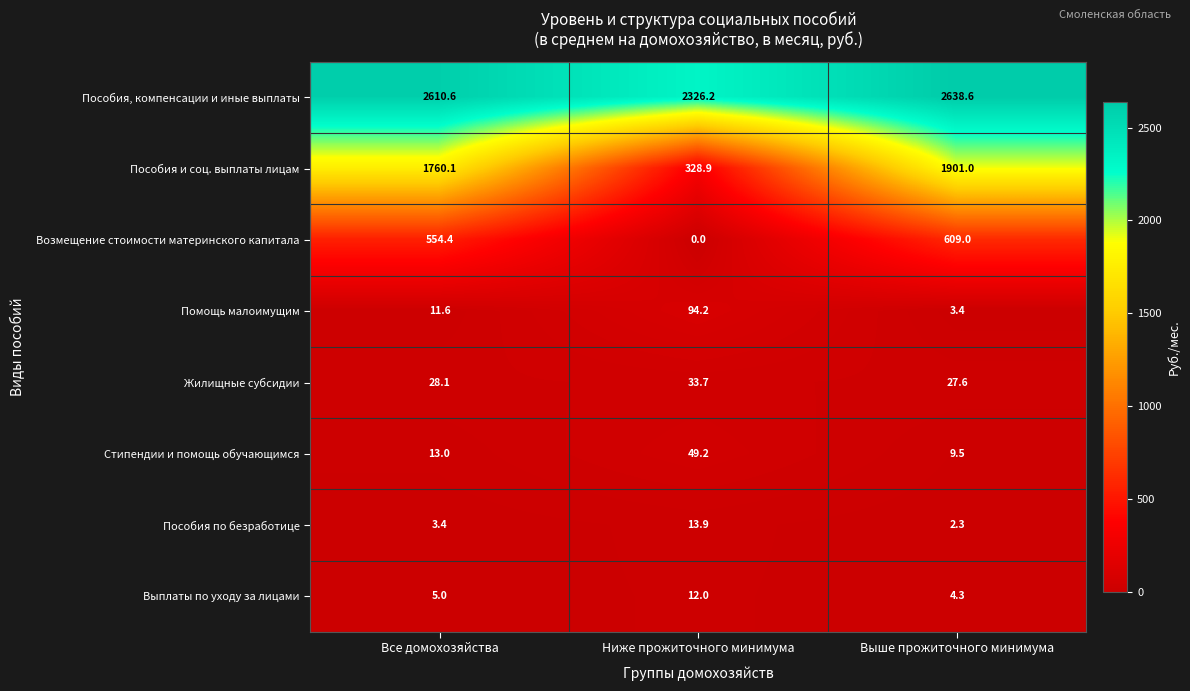

At how many categories does at least one series exceed 1535?

3